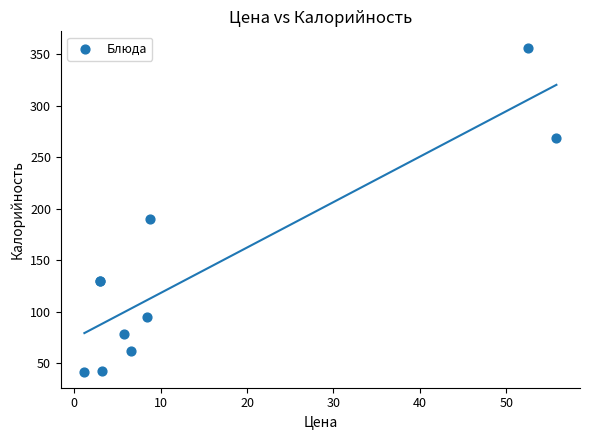

What Y value in the scatter plot is closest to 199?

190.0